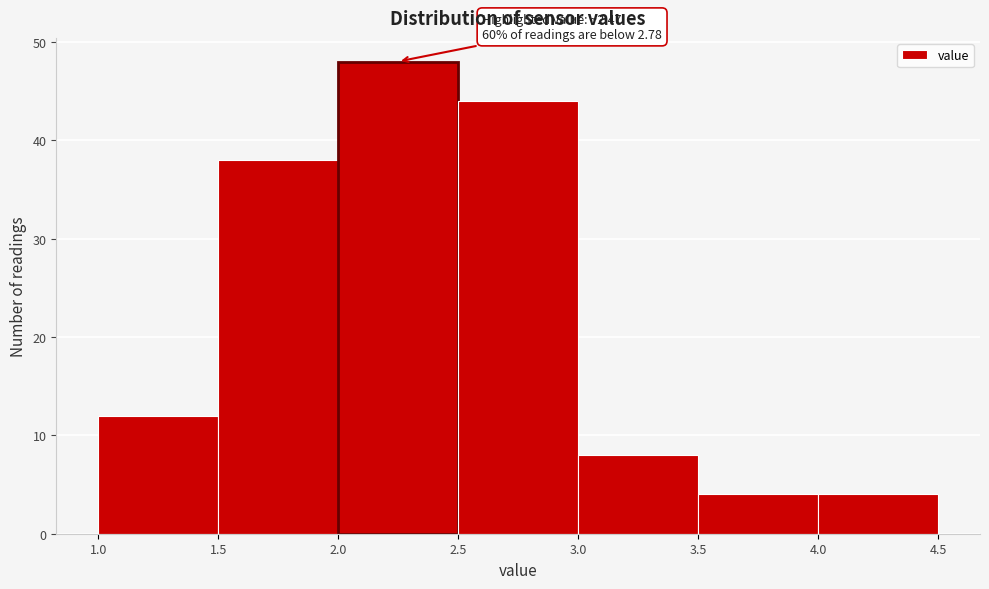

Which range on the x-axis has the tallest bar?

2.0 to 2.5